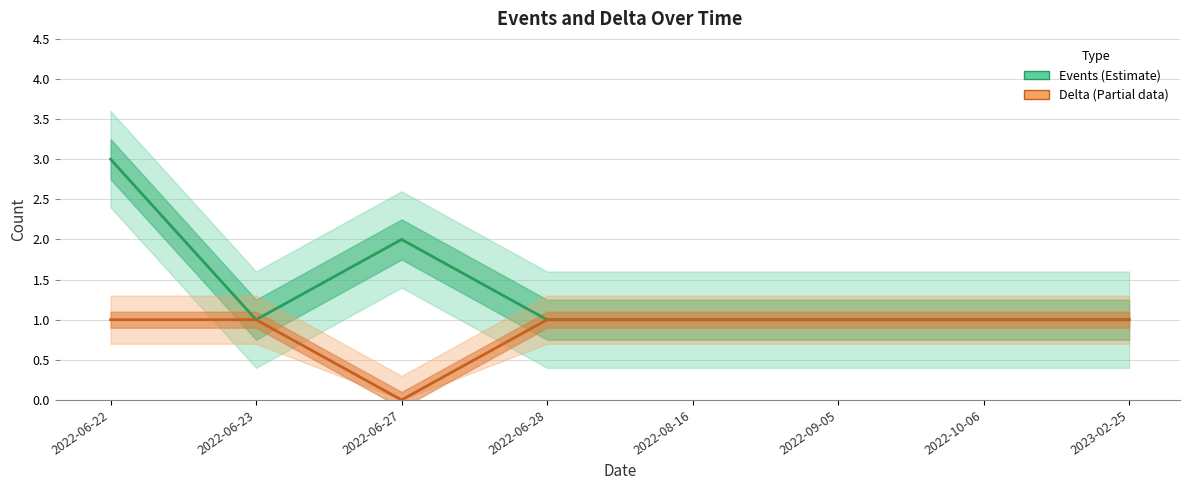

At which label is Events (Estimate) closest to 2?

2022-06-27